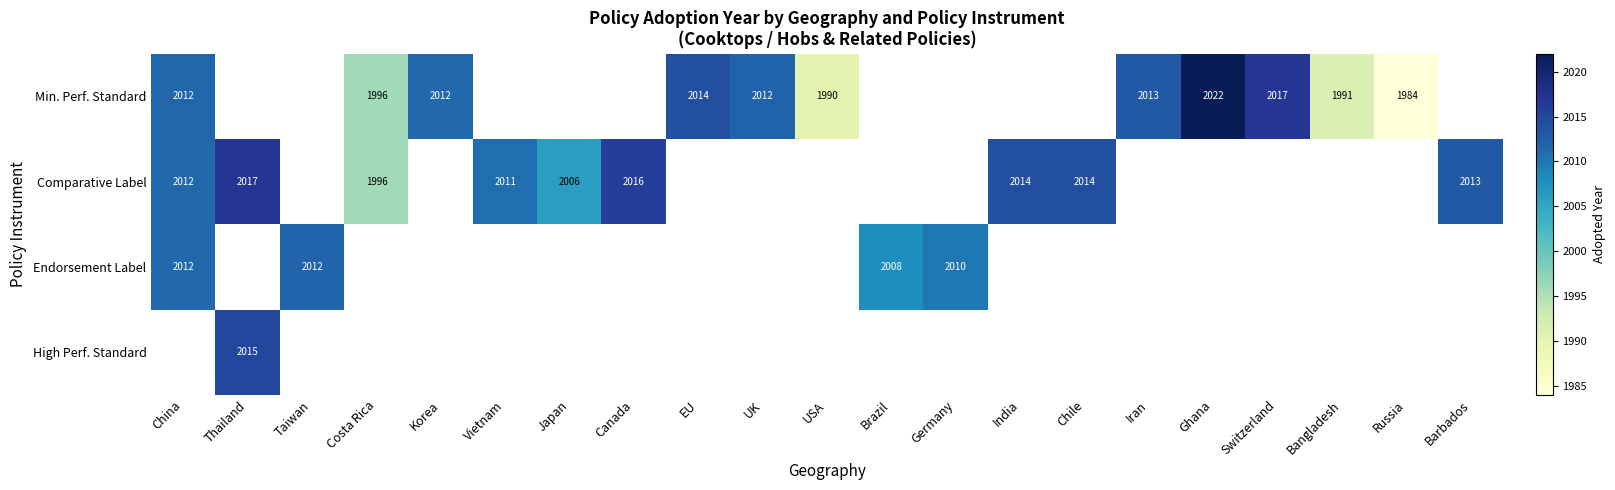

True or false: Comparative Label has a value of 2011.5 at China.

True